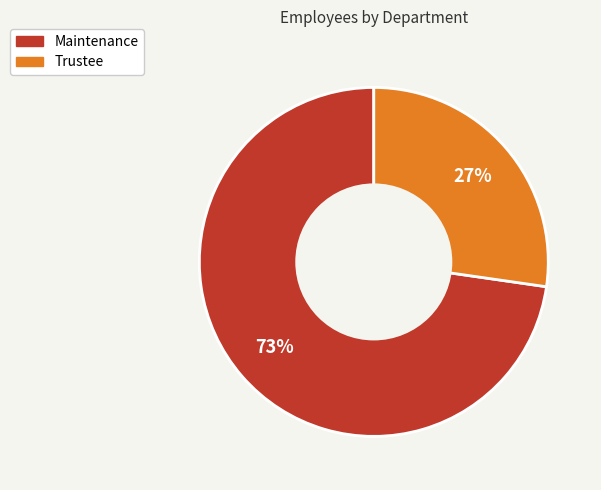

Rank the categories by value from lowest to highest.

Trustee, Maintenance